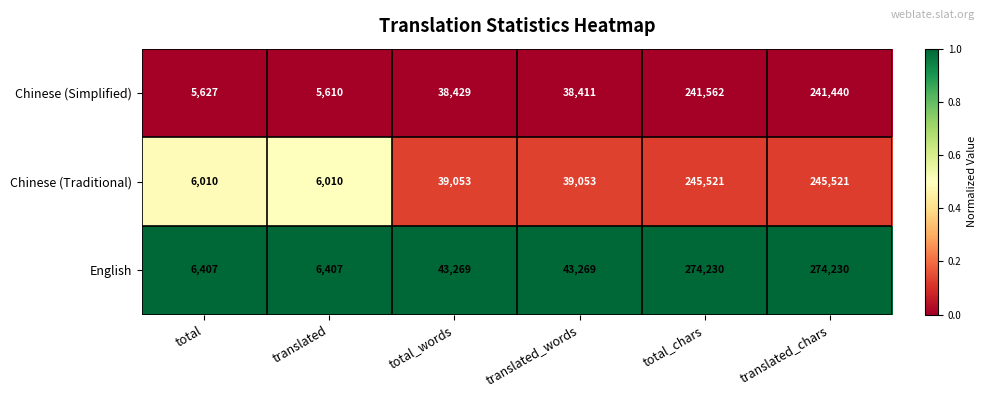

Is it true that Chinese (Simplified) equals 2665 at total?

False